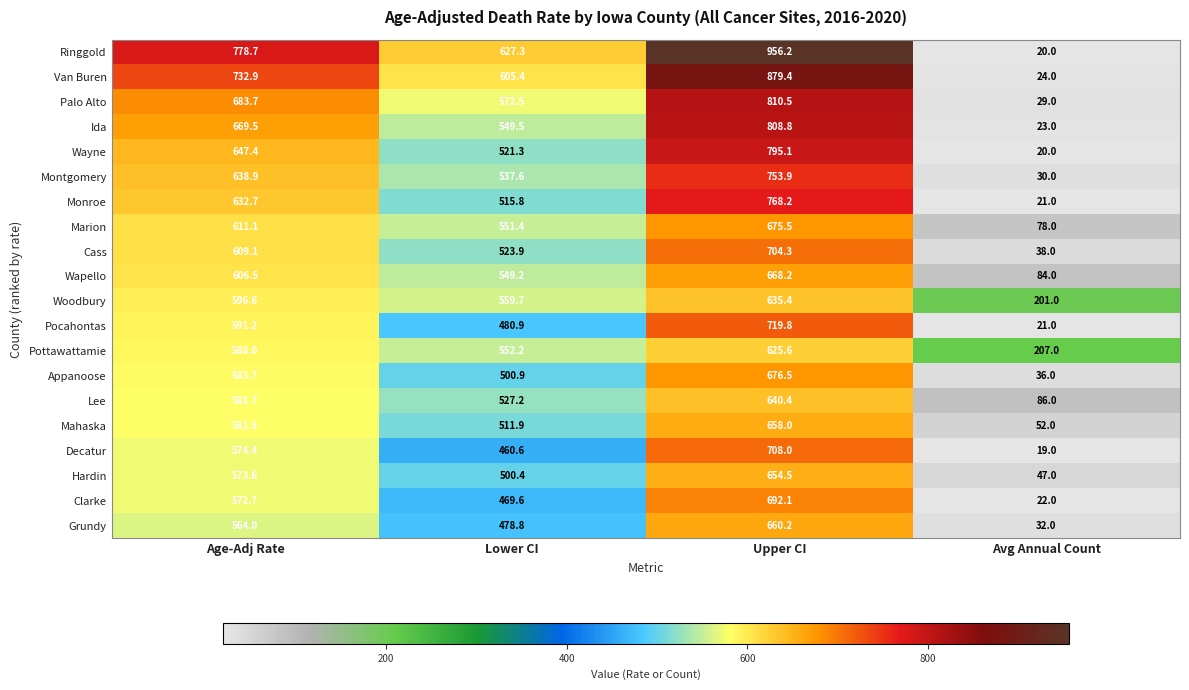

At Age-Adj Rate, list the series in order from smallest to largest.

Grundy, Clarke, Hardin, Decatur, Mahaska, Lee, Appanoose, Pottawattamie, Pocahontas, Woodbury, Wapello, Cass, Marion, Monroe, Montgomery, Wayne, Ida, Palo Alto, Van Buren, Ringgold